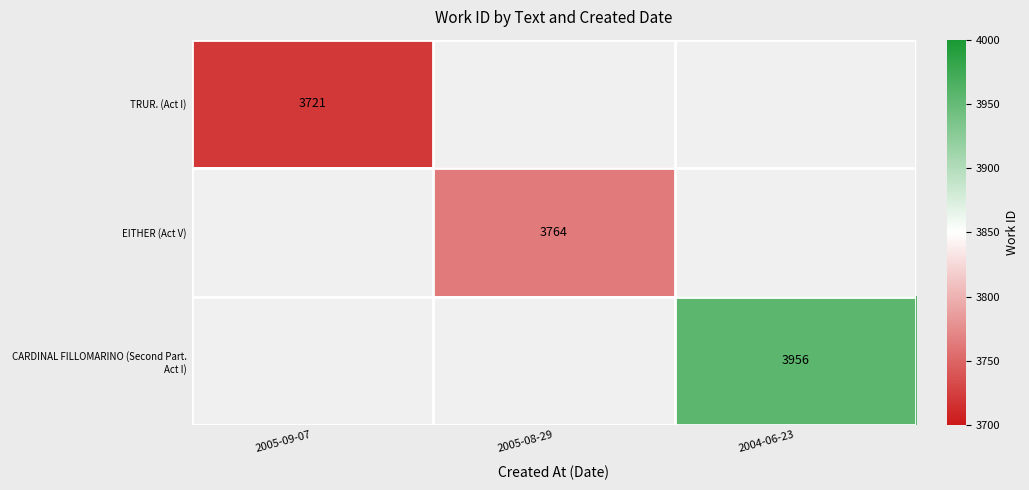

Which category has the highest value across all series?

2004-06-23